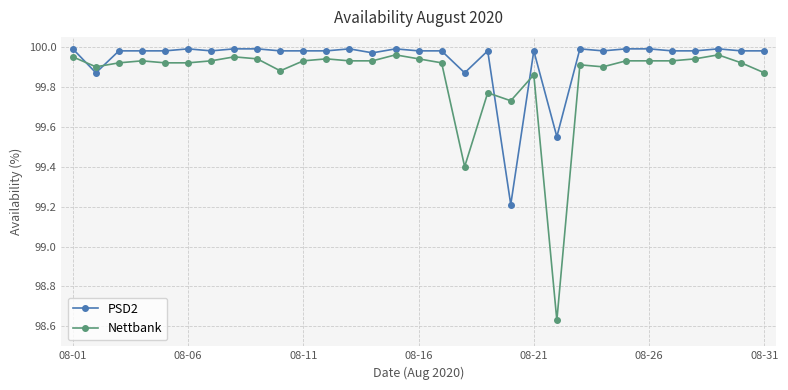

List the series in order of their overall mean, lowest first.

Nettbank, PSD2